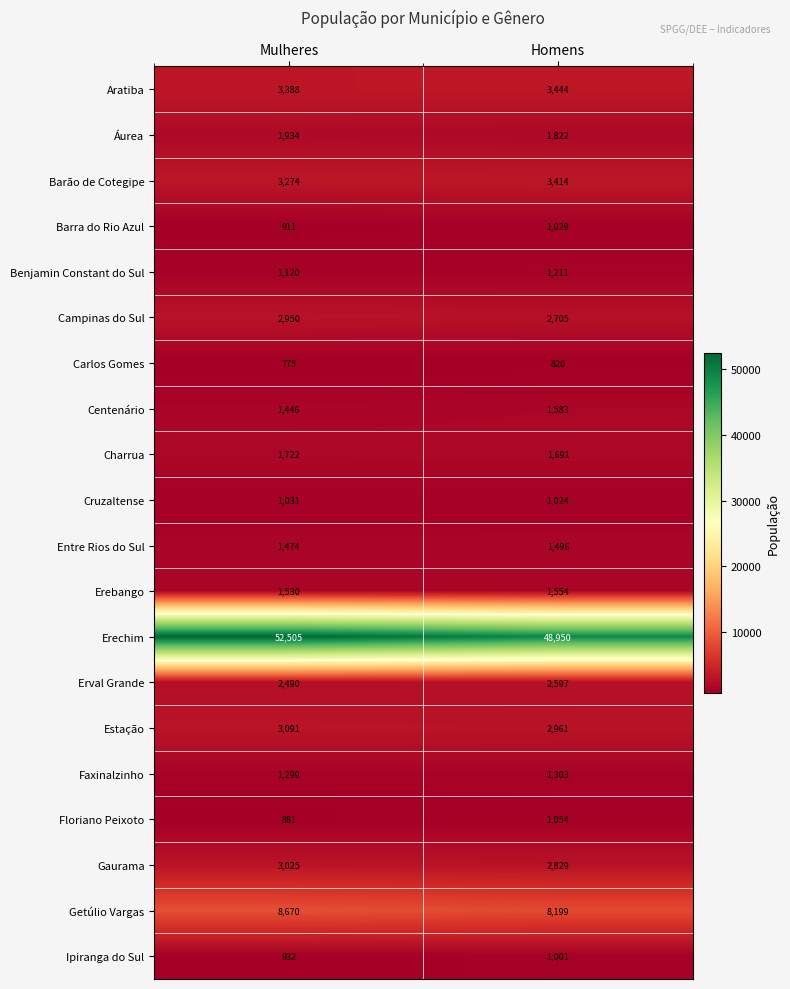

Rank the series at Homens from highest to lowest value.

Erechim, Getúlio Vargas, Aratiba, Barão de Cotegipe, Estação, Gaurama, Campinas do Sul, Erval Grande, Áurea, Charrua, Centenário, Erebango, Entre Rios do Sul, Faxinalzinho, Benjamin Constant do Sul, Floriano Peixoto, Barra do Rio Azul, Cruzaltense, Ipiranga do Sul, Carlos Gomes